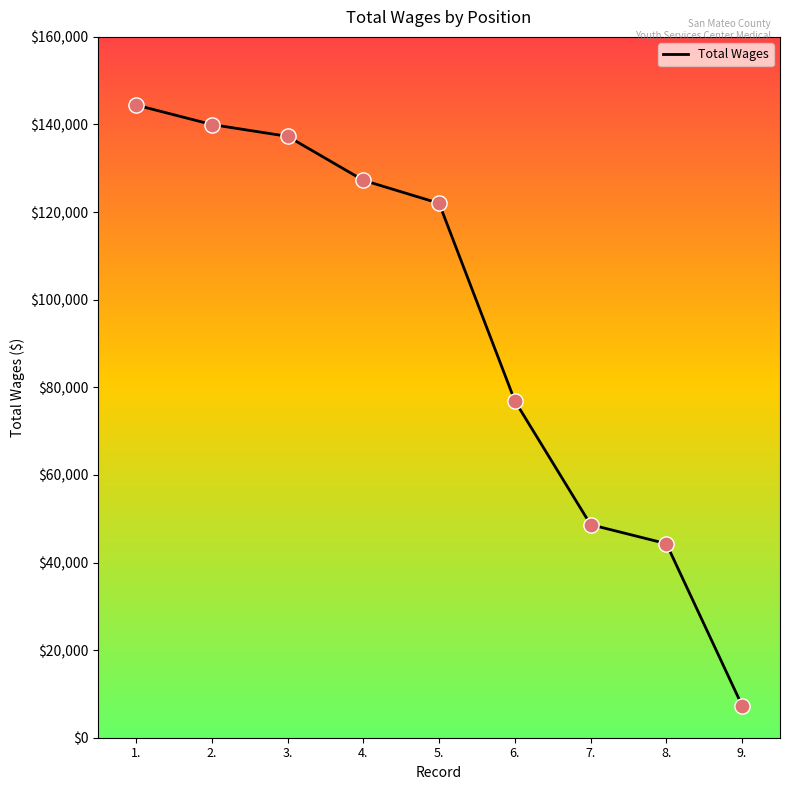

What is the ratio of the value at 7. to the value at 1.?

0.3